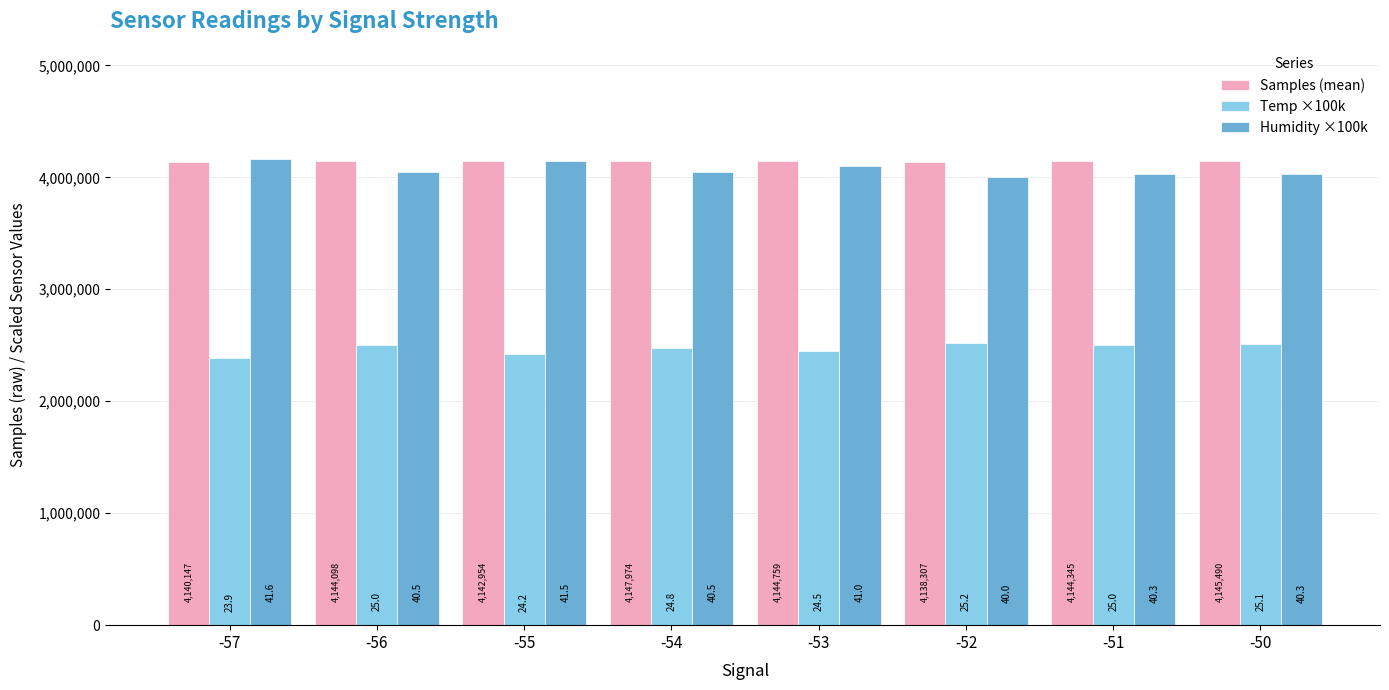

What are all the series names shown in the legend?

Samples (mean), Temp ×100k, Humidity ×100k